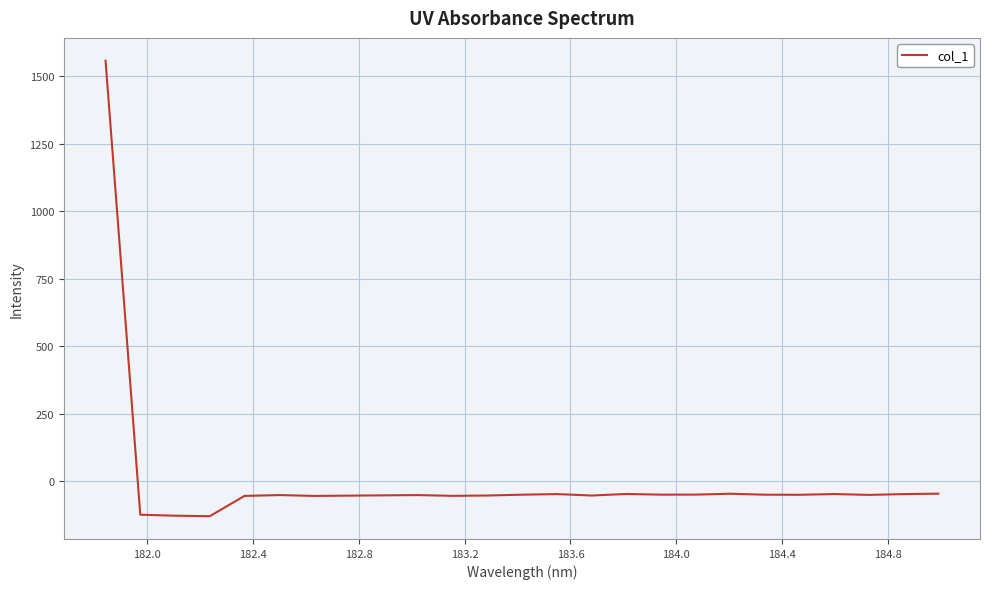

What is the smallest value displayed?

-129.2